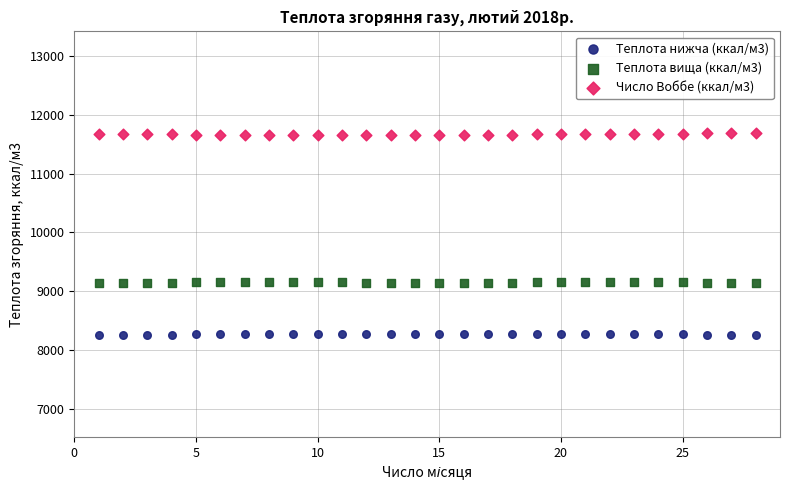

Which series reaches the maximum Y coordinate?

Число Воббе (ккал/м3)